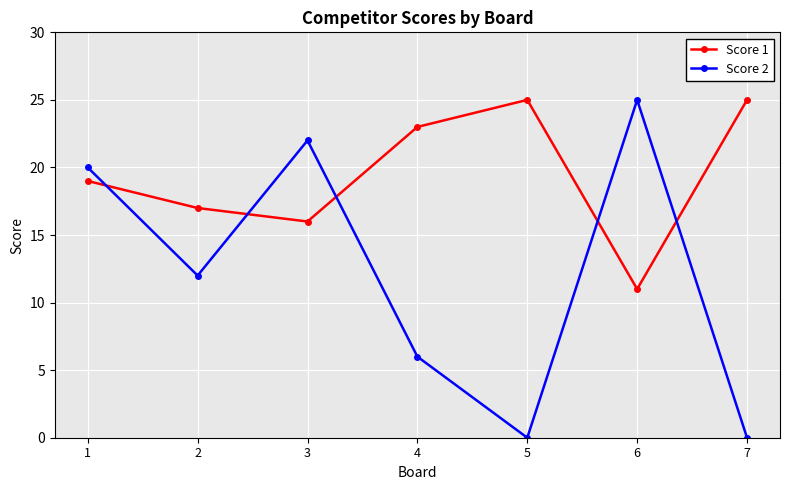

Where is the first local minimum for Score 2?

2